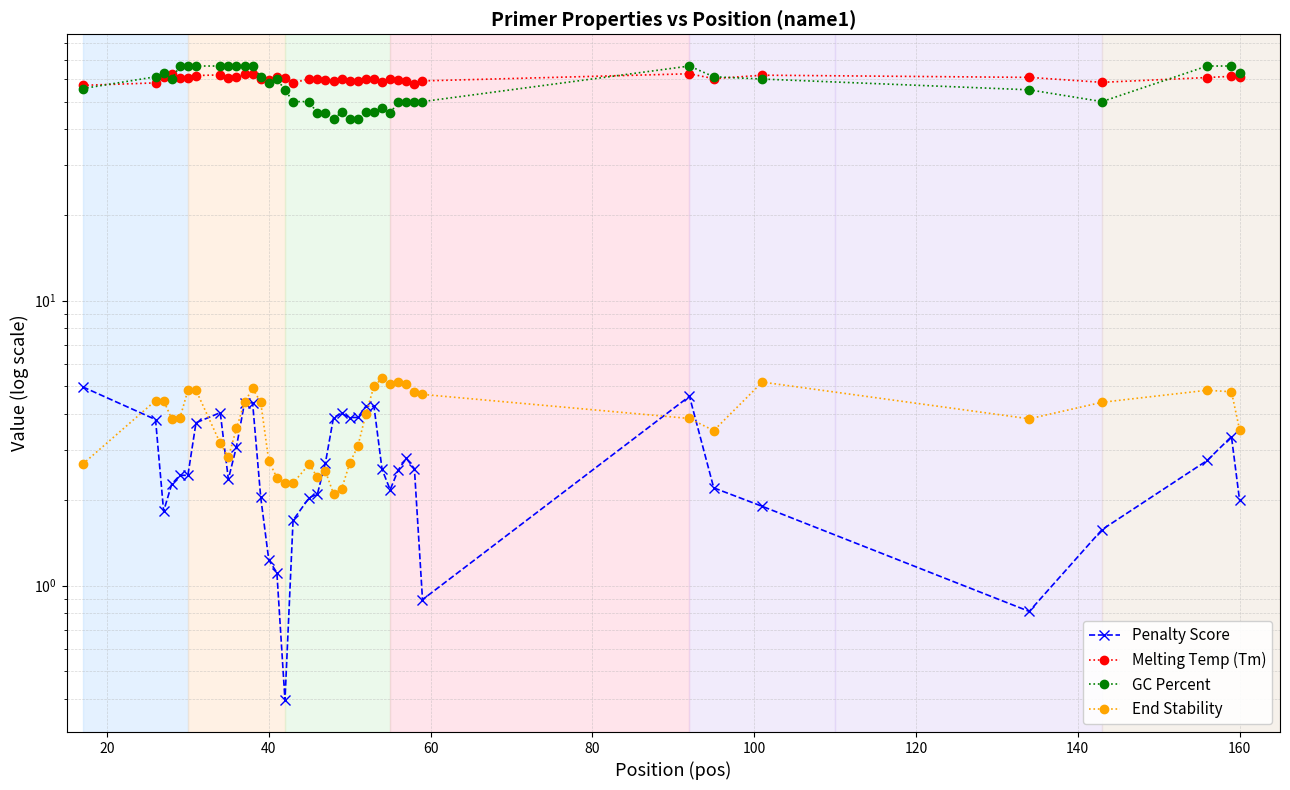

Is the value of End Stability at 20 greater than the value of GC Percent at 0?

No